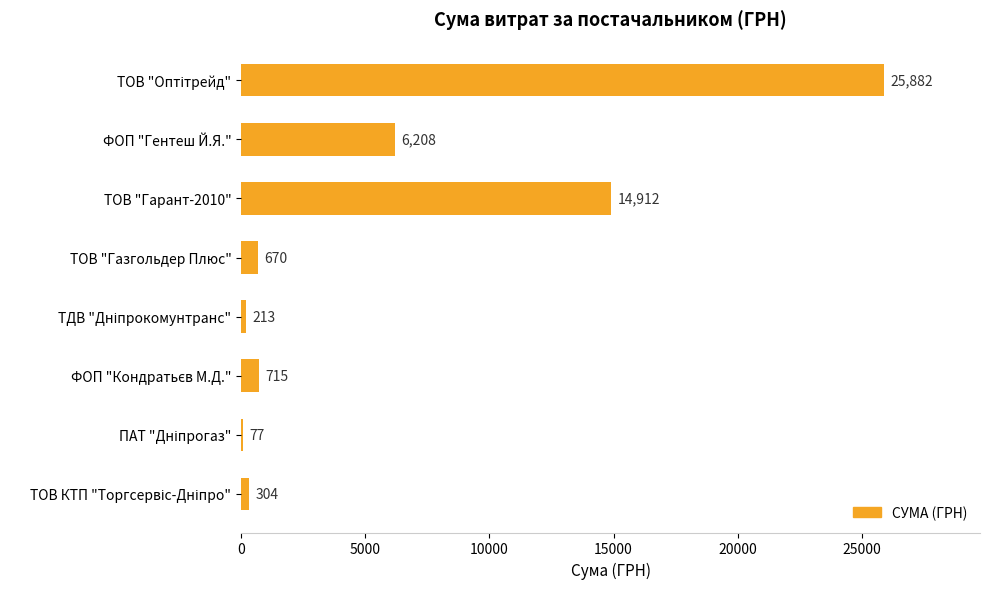

The chart shows a value of 5986.1 at ТОВ "Гарант-2010". True or false?

False